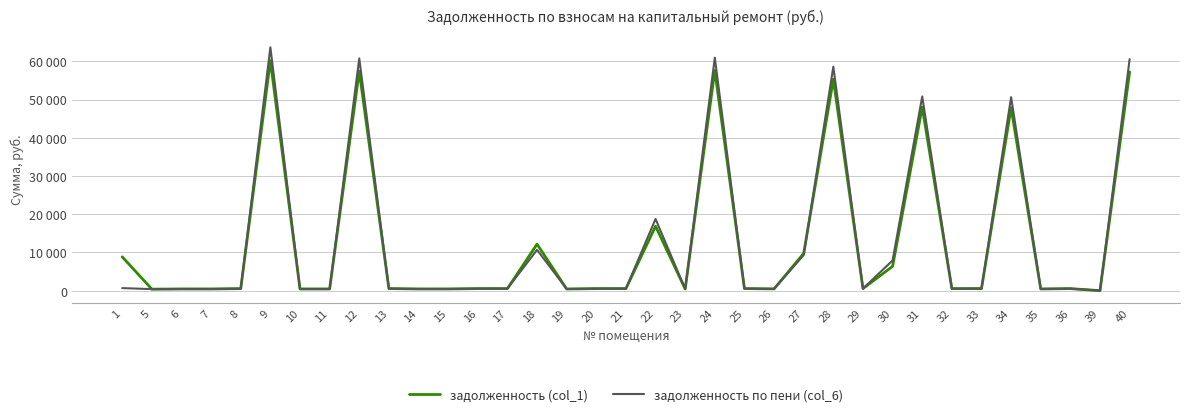

Is the value of задолженность по пени (col_6) at 22 greater than the value of задолженность (col_1) at 22?

Yes